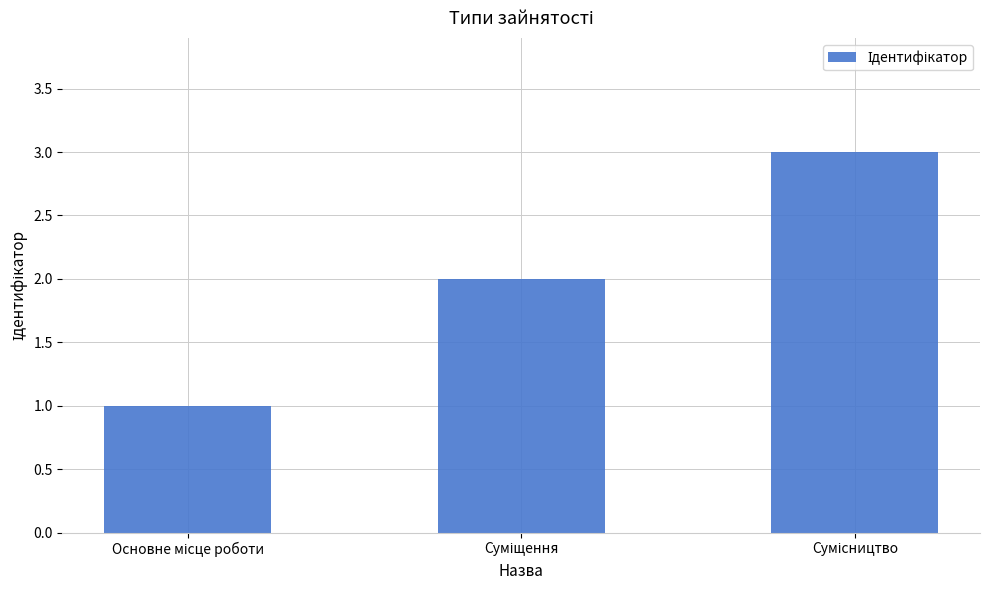

How many values are between 1 and 3?

3